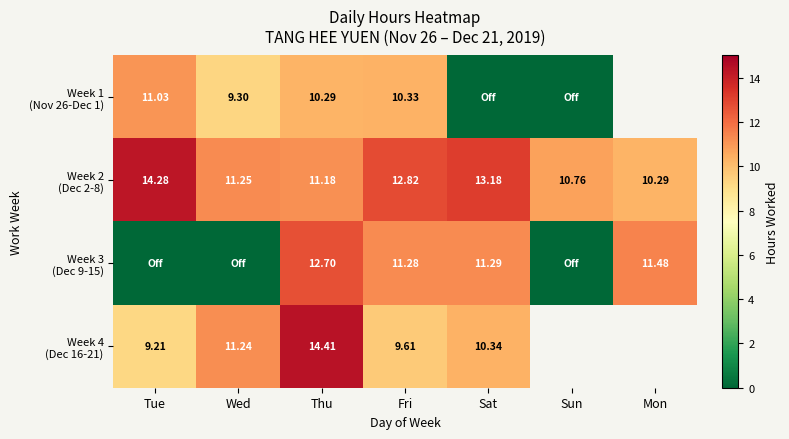

At how many categories does at least one series exceed 10?

7